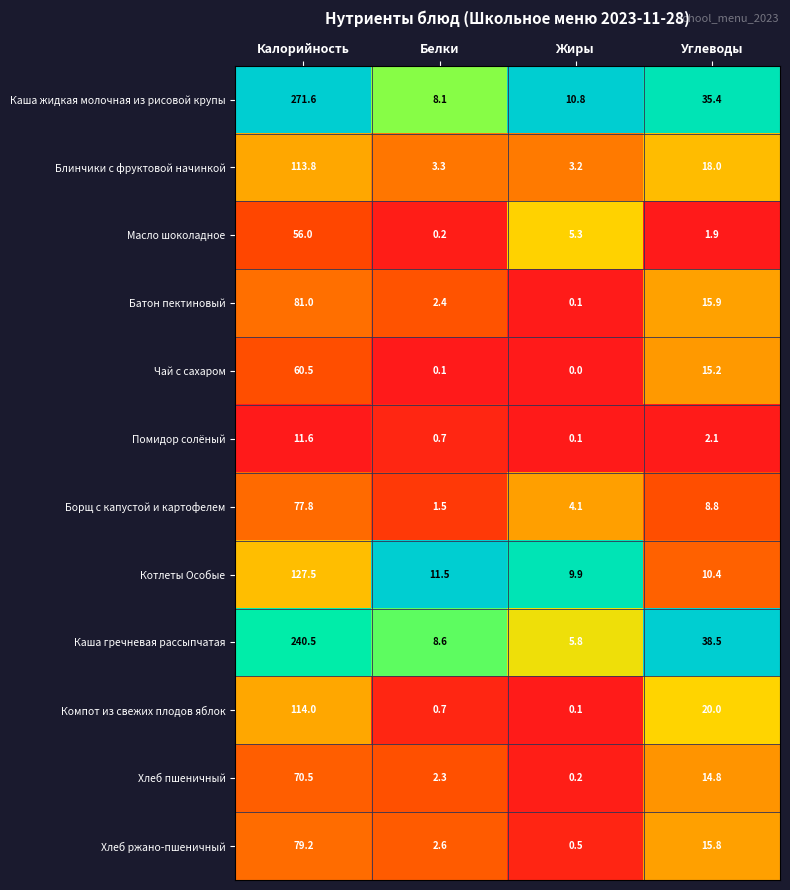

Which series has the largest total across all categories?

Каша жидкая молочная из рисовой крупы